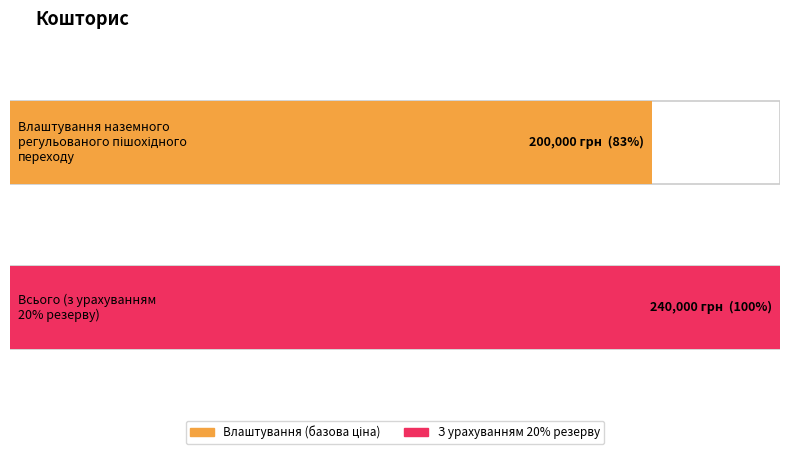

Is it true that the value at Всього (з урахуванням
20% резерву) is 240000?

True